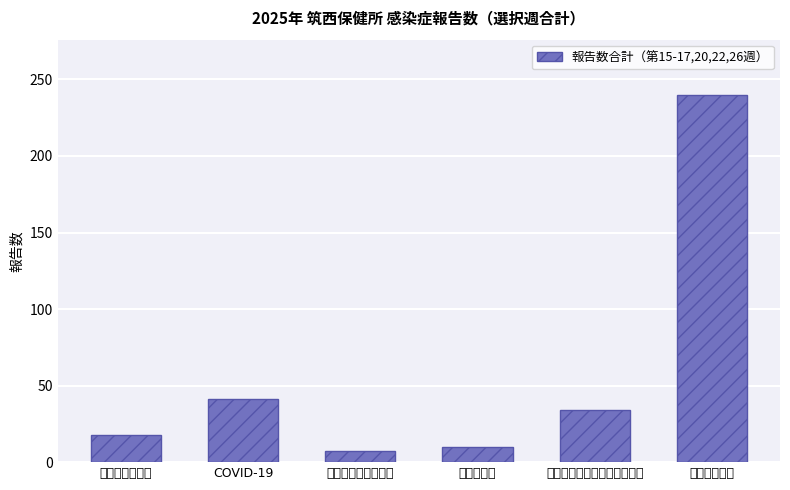

At which label is the value closest to 123?

COVID-19